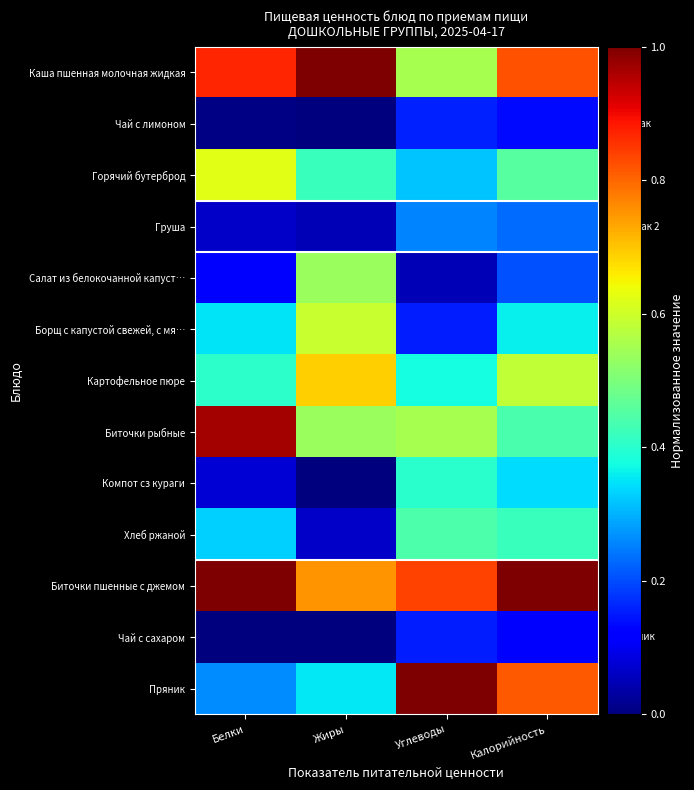

Reading left to right, list all the values displayed in this chart.

Каша пшенная молочная жидкая: Белки=0.9	Жиры=1.0	Углеводы=0.6	Калорийность=0.8
Чай с лимоном: Белки=0.0	Жиры=0.0	Углеводы=0.2	Калорийность=0.1
Горячий бутерброд: Белки=0.6	Жиры=0.4	Углеводы=0.3	Калорийность=0.5
Груша: Белки=0.1	Жиры=0.0	Углеводы=0.3	Калорийность=0.2
Салат из белокочанной капуст…: Белки=0.1	Жиры=0.5	Углеводы=0.0	Калорийность=0.2
Борщ с капустой свежей, с мя…: Белки=0.4	Жиры=0.6	Углеводы=0.2	Калорийность=0.4
Картофельное пюре: Белки=0.4	Жиры=0.7	Углеводы=0.4	Калорийность=0.6
Биточки рыбные: Белки=1.0	Жиры=0.5	Углеводы=0.6	Калорийность=0.4
Компот сз кураги: Белки=0.1	Жиры=0.0	Углеводы=0.4	Калорийность=0.3
Хлеб ржаной: Белки=0.3	Жиры=0.1	Углеводы=0.4	Калорийность=0.4
Биточки пшенные с джемом: Белки=1.0	Жиры=0.8	Углеводы=0.8	Калорийность=1.0
Чай с сахаром: Белки=0.0	Жиры=0.0	Углеводы=0.2	Калорийность=0.1
Пряник: Белки=0.3	Жиры=0.4	Углеводы=1.0	Калорийность=0.8